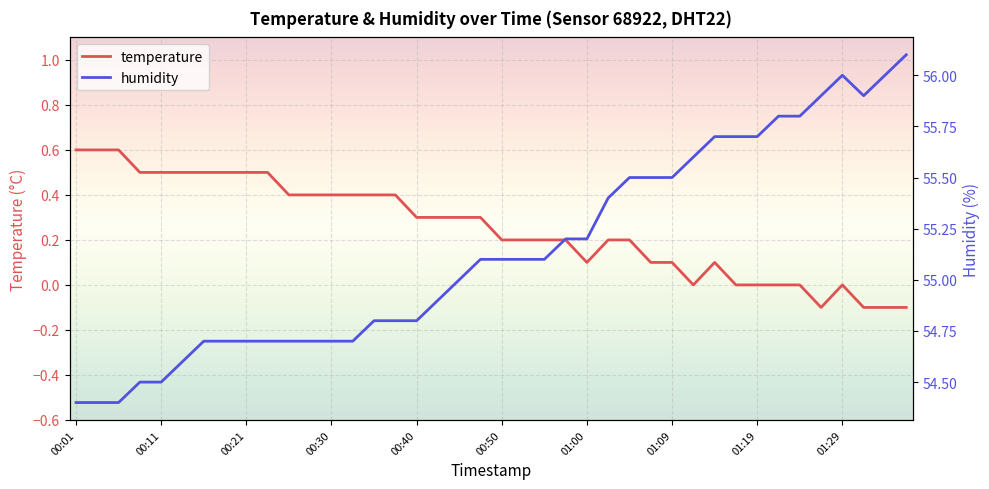

How many values in temperature are below zero?

4